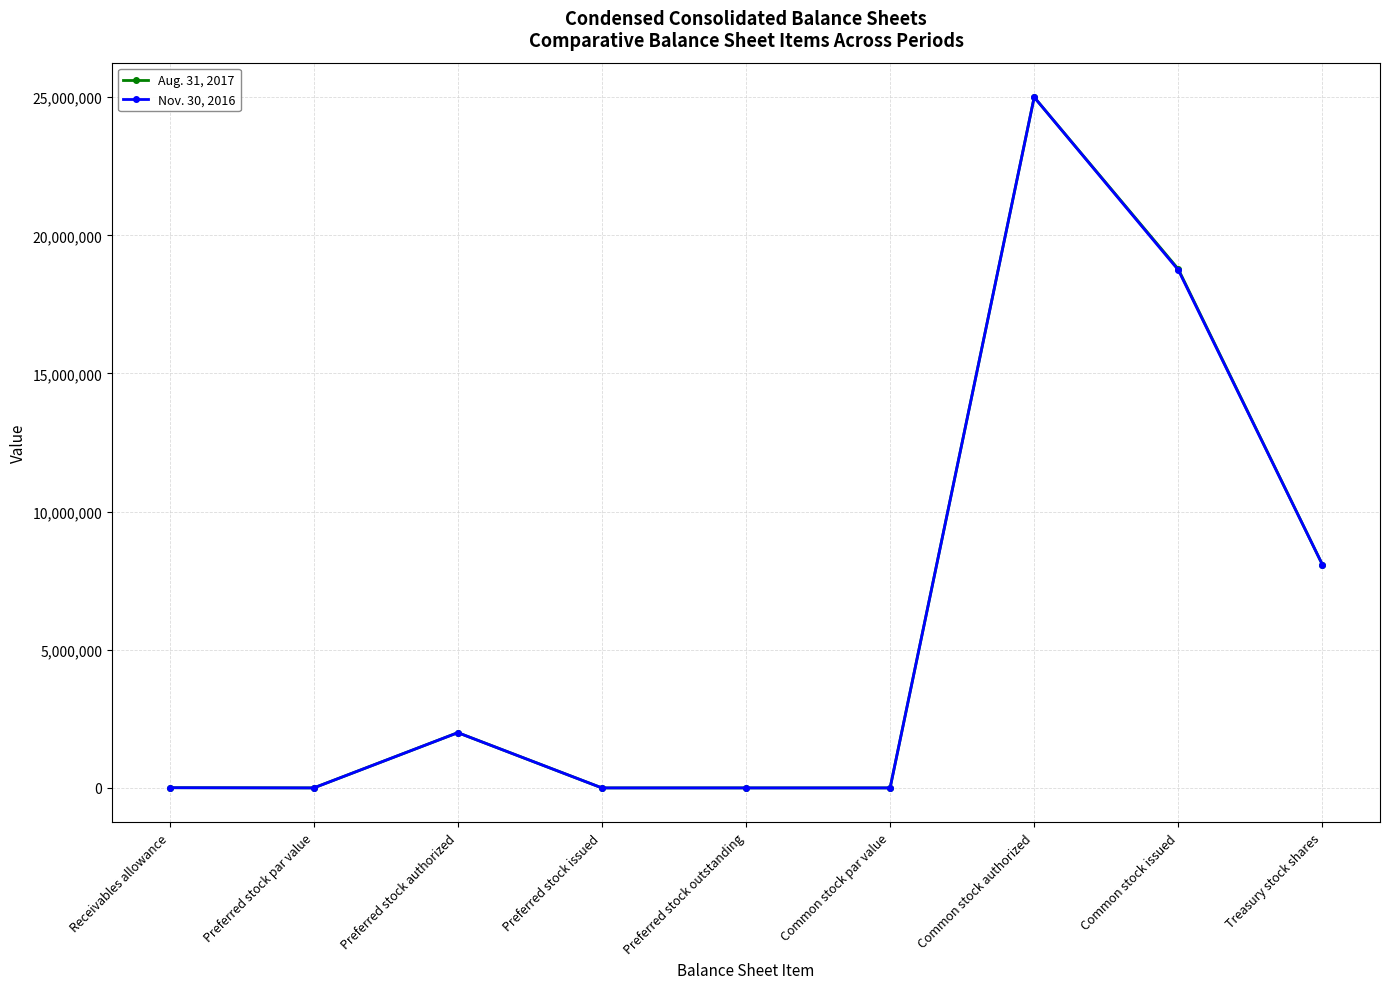

What is the difference between the Aug. 31, 2017 values at Treasury stock shares and Common stock authorized?

16917000